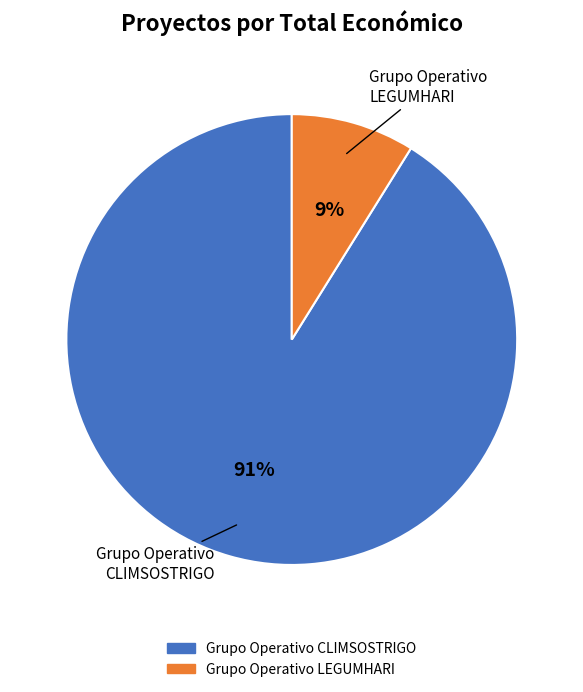

To the nearest percent, what is the difference between the largest and smallest slice percentages?

82%